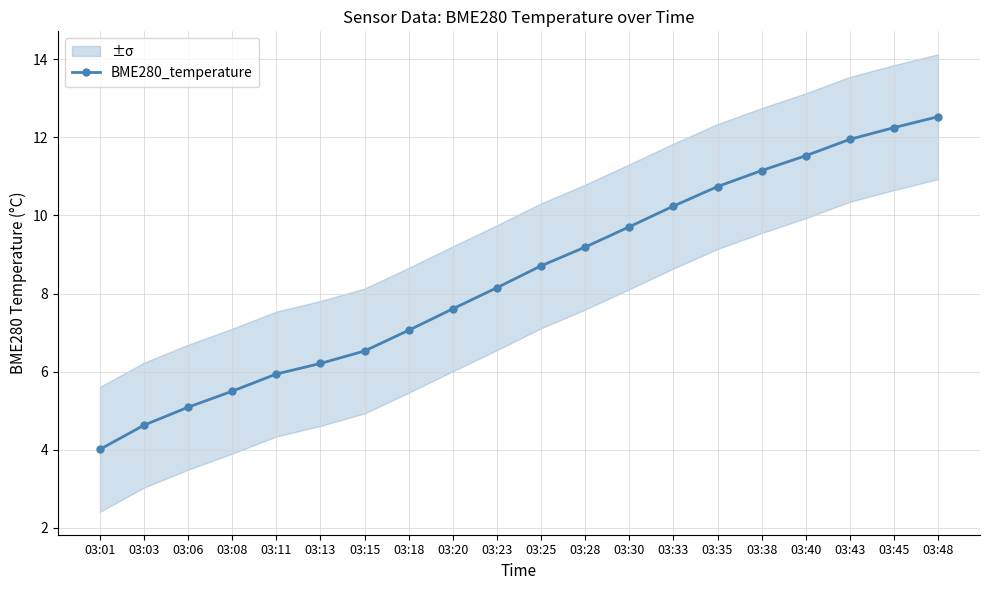

What is the change in value from 03:18 to 03:38?

+4.1